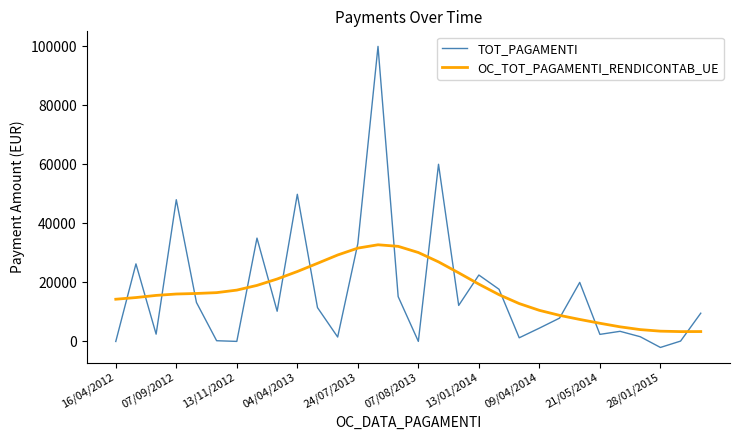

Which series has the widest spread of values?

TOT_PAGAMENTI